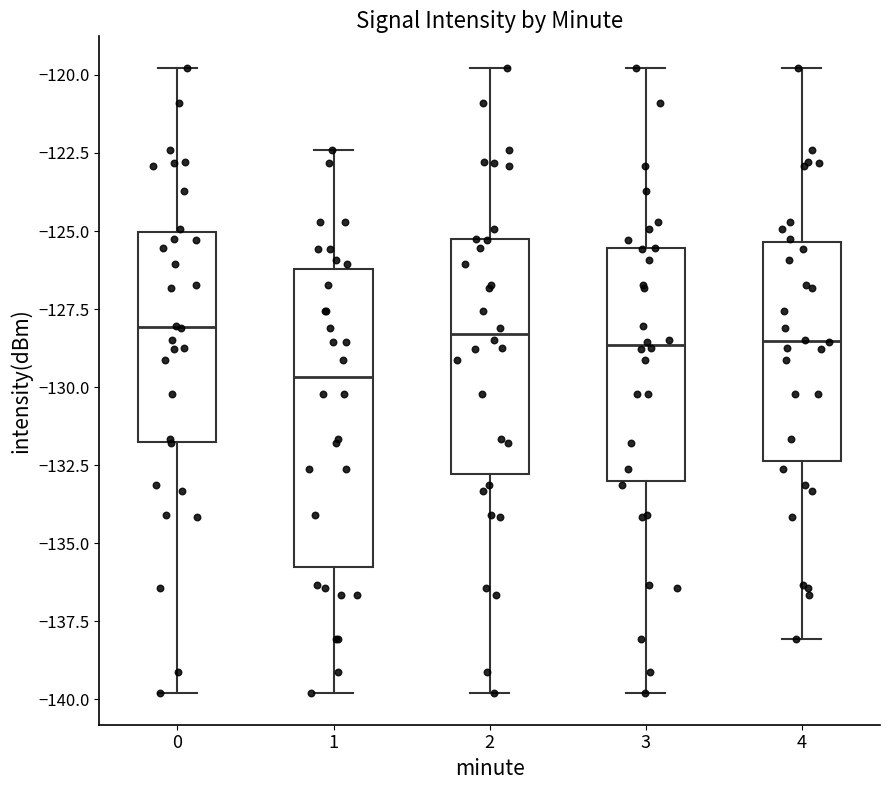

Where is the lower edge of the box at x = 1 on the y-axis? The values are not printed on the chart, so give them approximately, as read against the axis.

-136.0